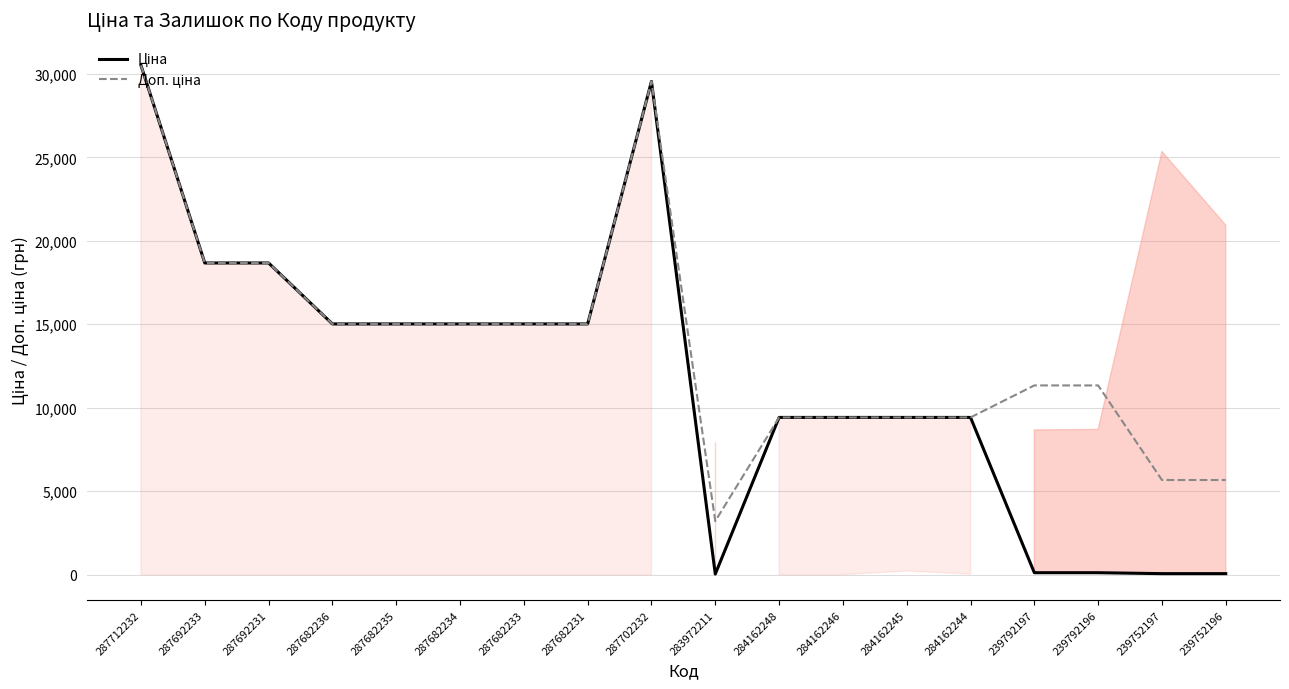

Reading right to left, extract all data points from this chart.

Ціна: 56.7	56.7	113.3	113.3	9416.9	9416.9	9416.9	9416.9	32.0	29548.9	15019.2	15019.2	15019.2	15019.2	15019.2	18671.5	18671.5	30512.3
Доп. ціна: 5667.0	5667.0	11334.0	11334.0	9416.9	9416.9	9416.9	9416.9	3205.0	29548.9	15019.2	15019.2	15019.2	15019.2	15019.2	18671.5	18671.5	30512.3